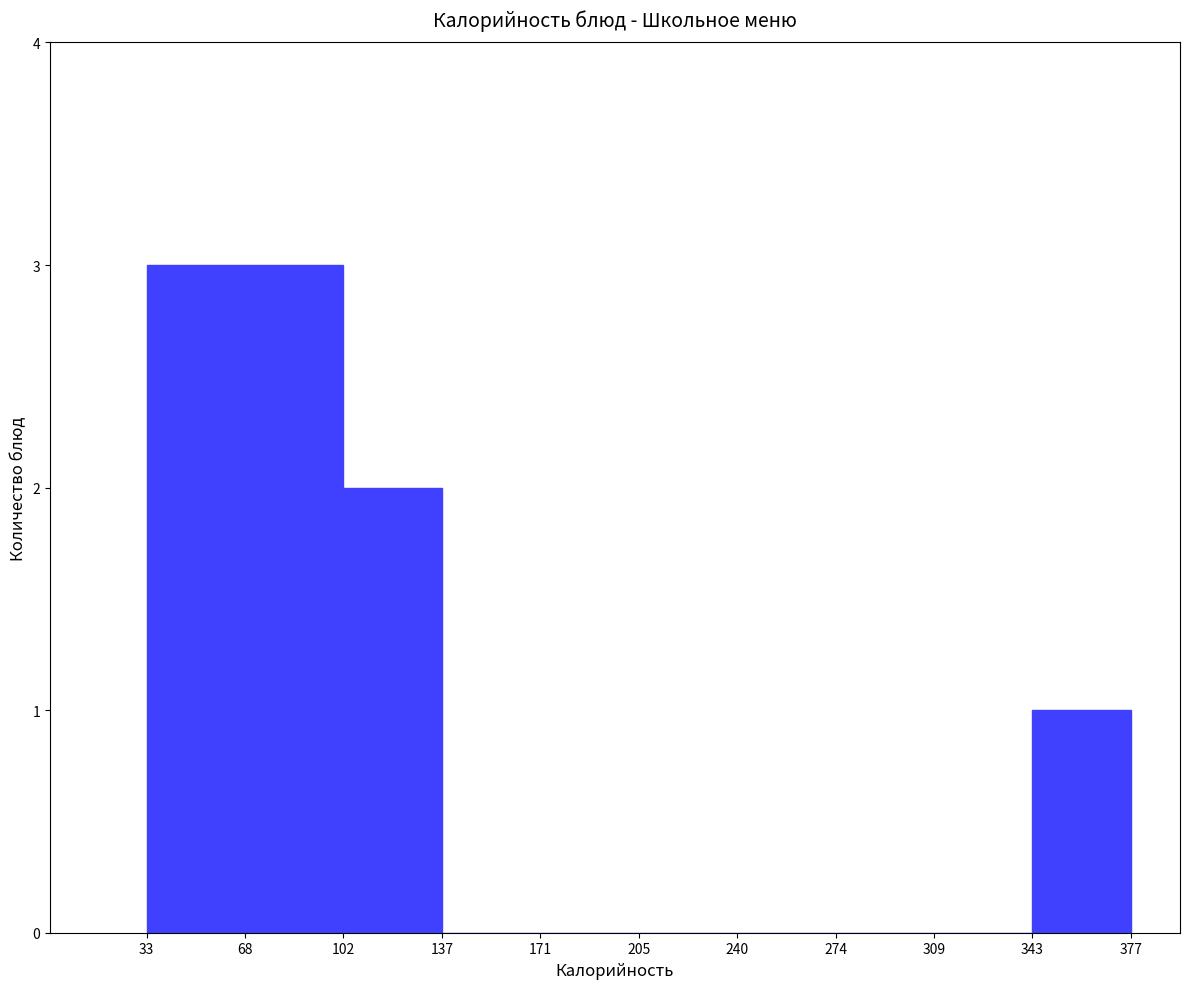

What is the height of the bar covering 102 to 137 on the x-axis? The values are not printed on the chart, so give them approximately, as read against the axis.

2